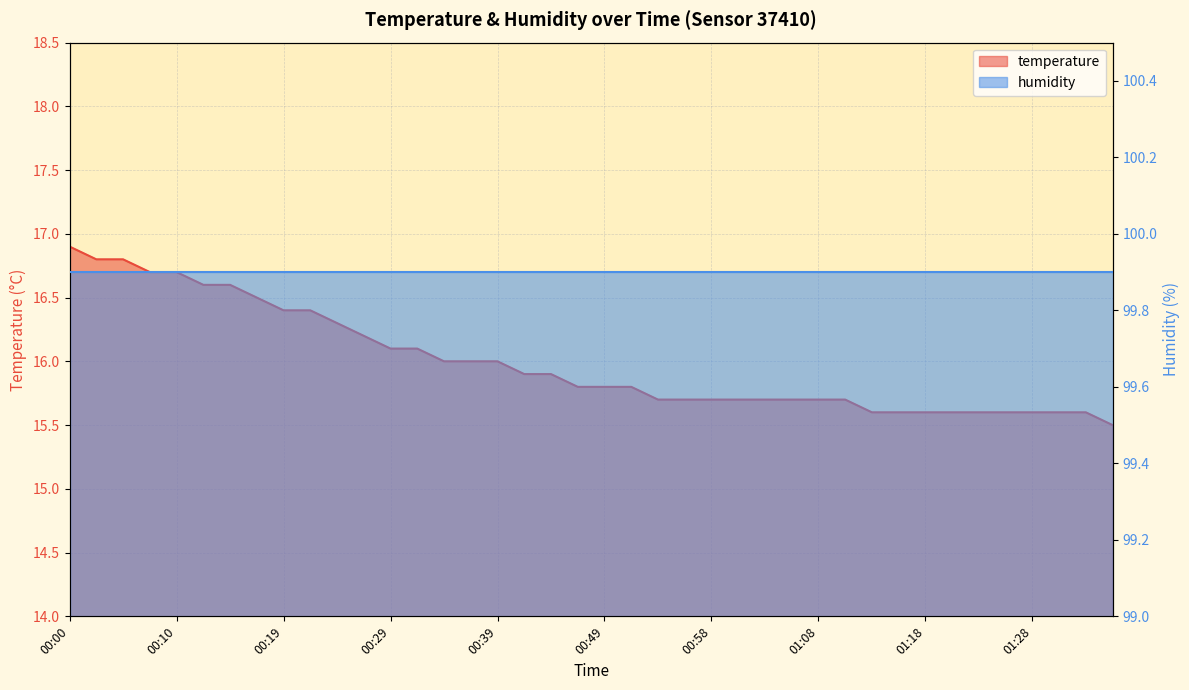

What is the value of the 35th point from the left?

15.6